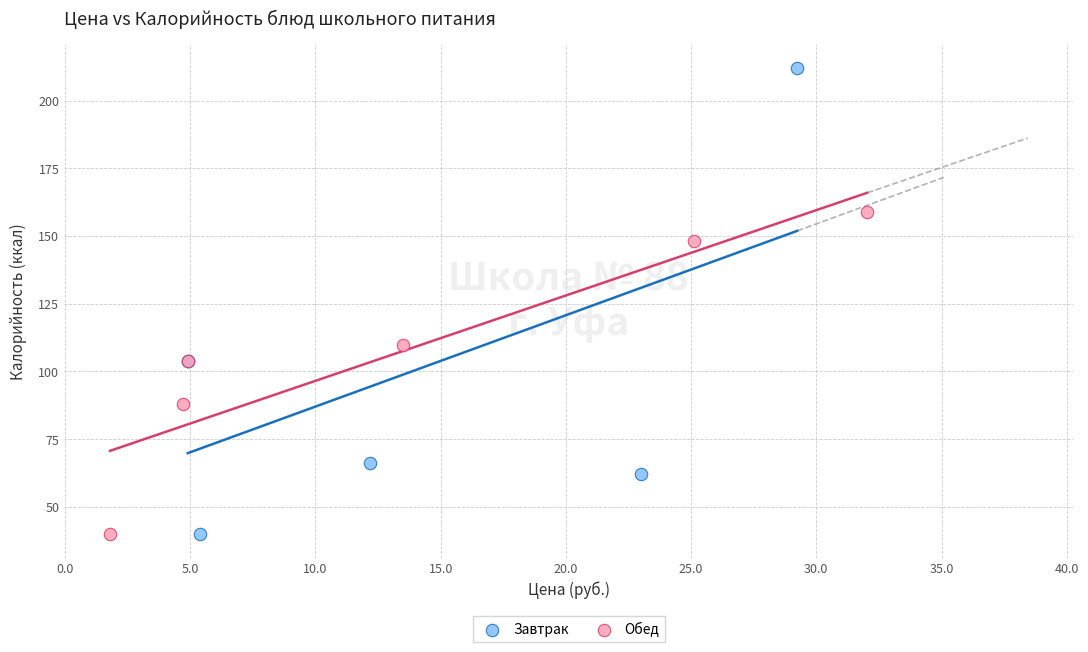

Which series reaches the maximum Y coordinate?

Завтрак